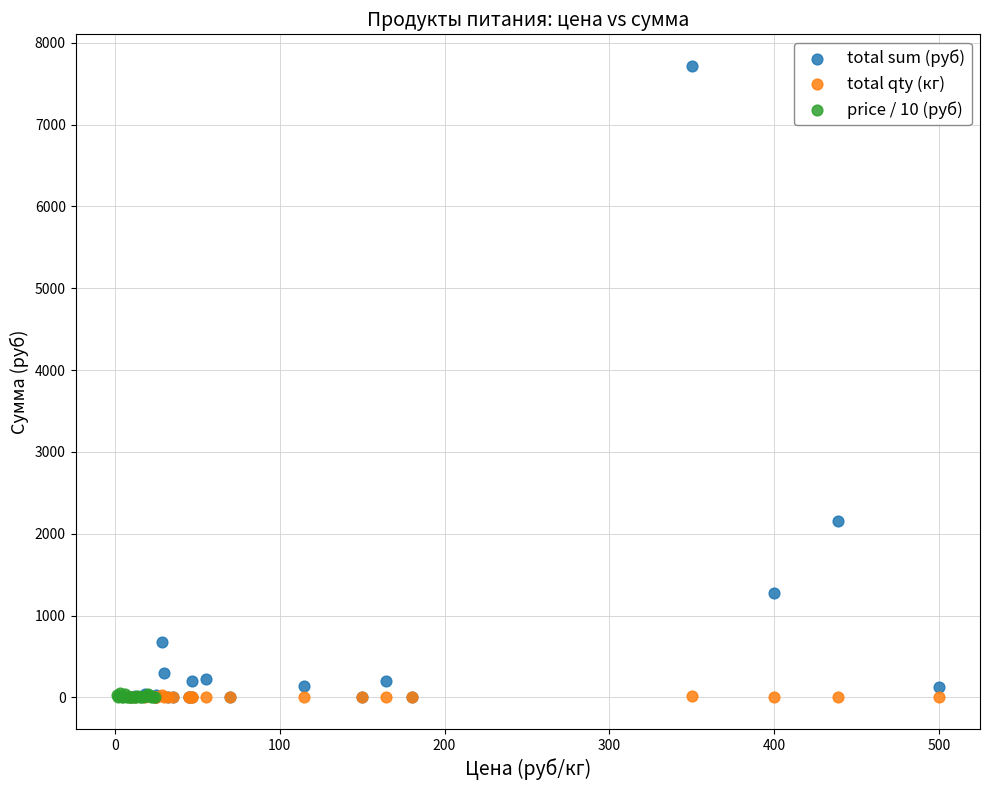

Which series has the widest spread of Y values?

total sum (руб)